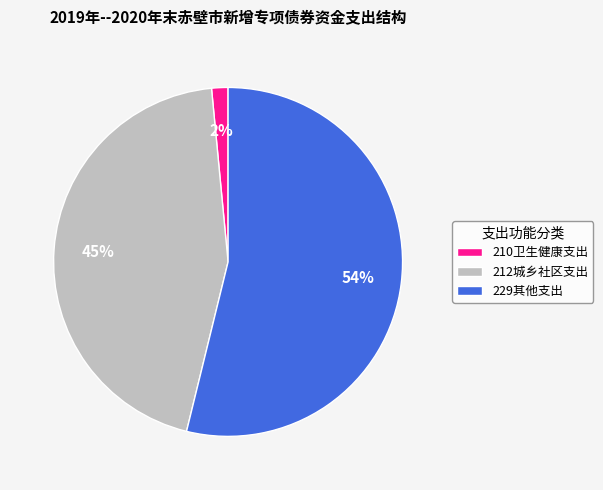

What is the largest slice in the pie chart?

229其他支出